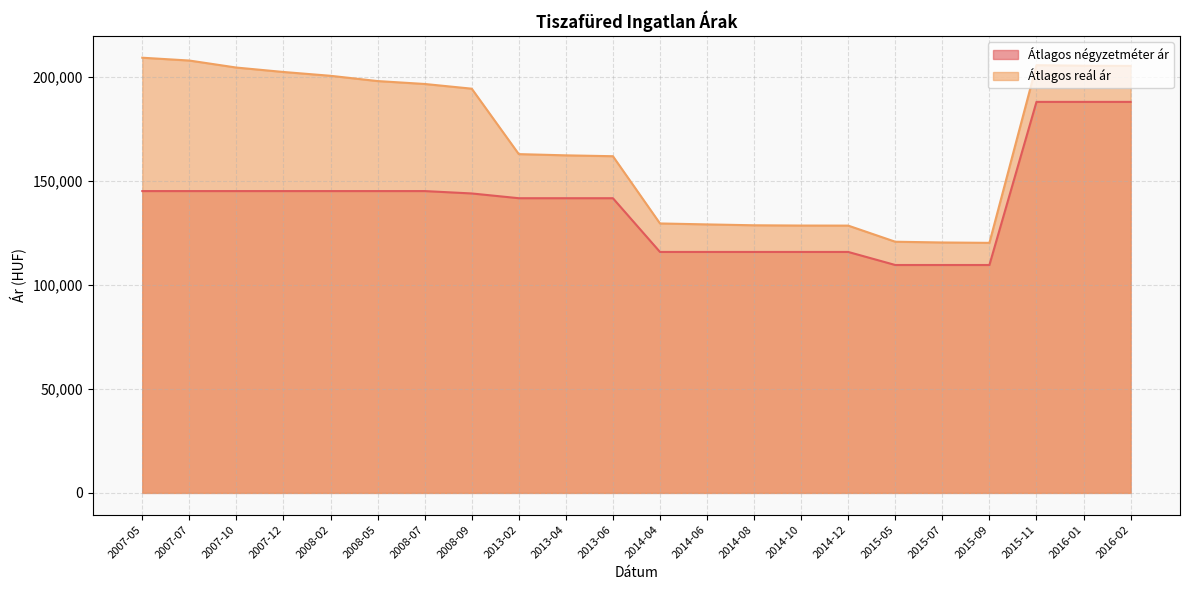

How many interior local peaks does the Átlagos reál ár series have?

1